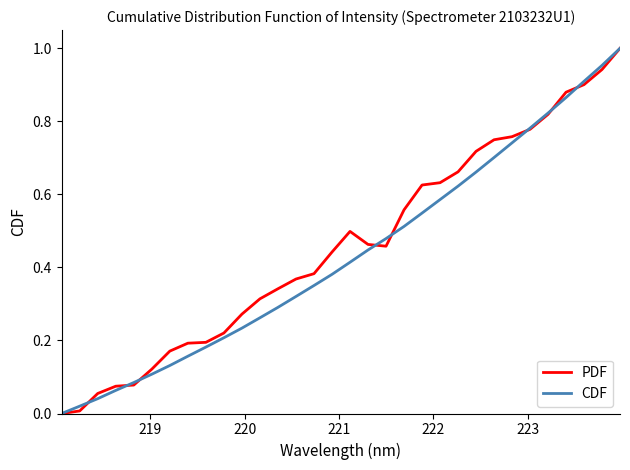

How many lines are shown in the chart?

2